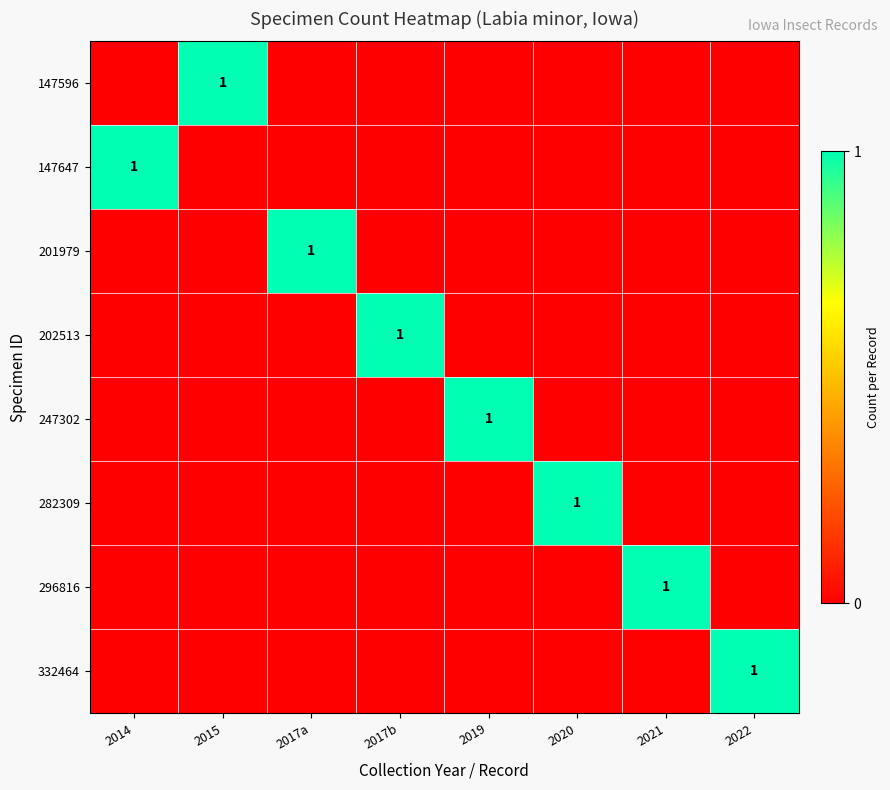

What is the maximum value shown in the chart?

1